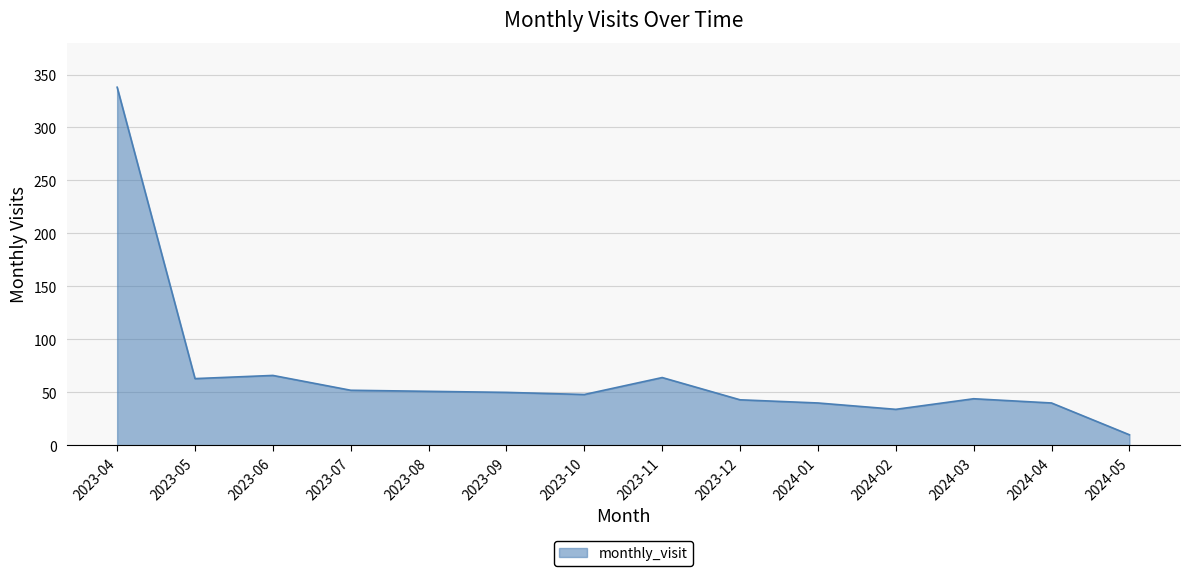

Approximately how many times larger is the value at 2024-05 compared to 2023-09?

0.2